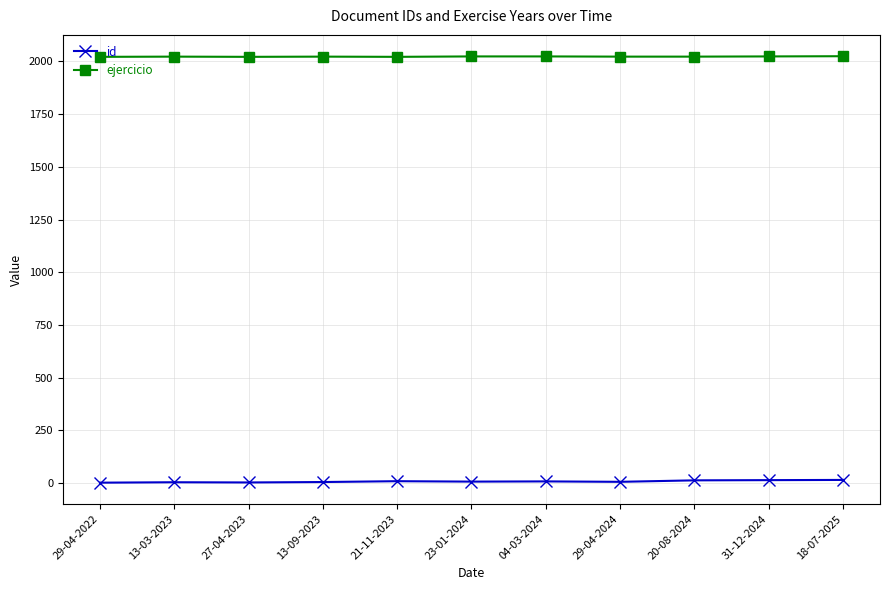

What are all the series names shown in the legend?

id, ejercicio